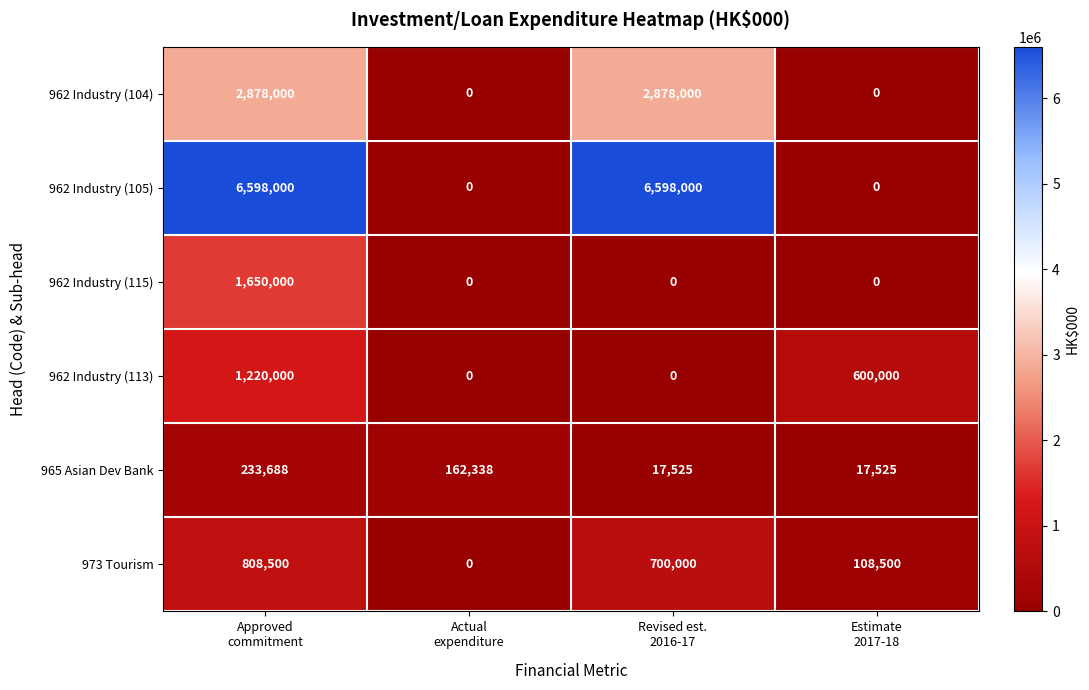

Count the 962 Industry (113) values in the range 0 to 1220000.

4